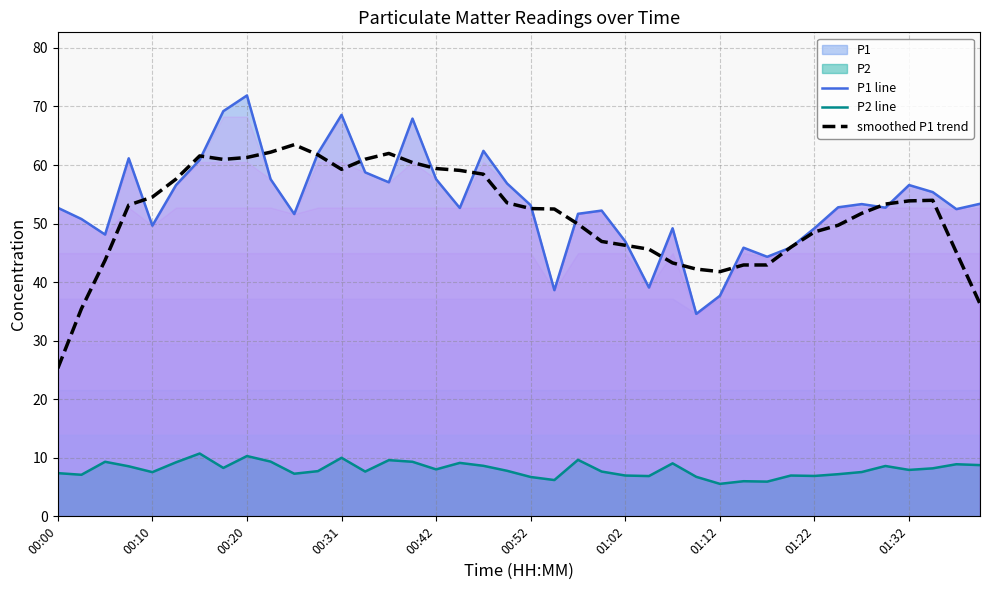

What is the minimum value for P1 line?

34.6